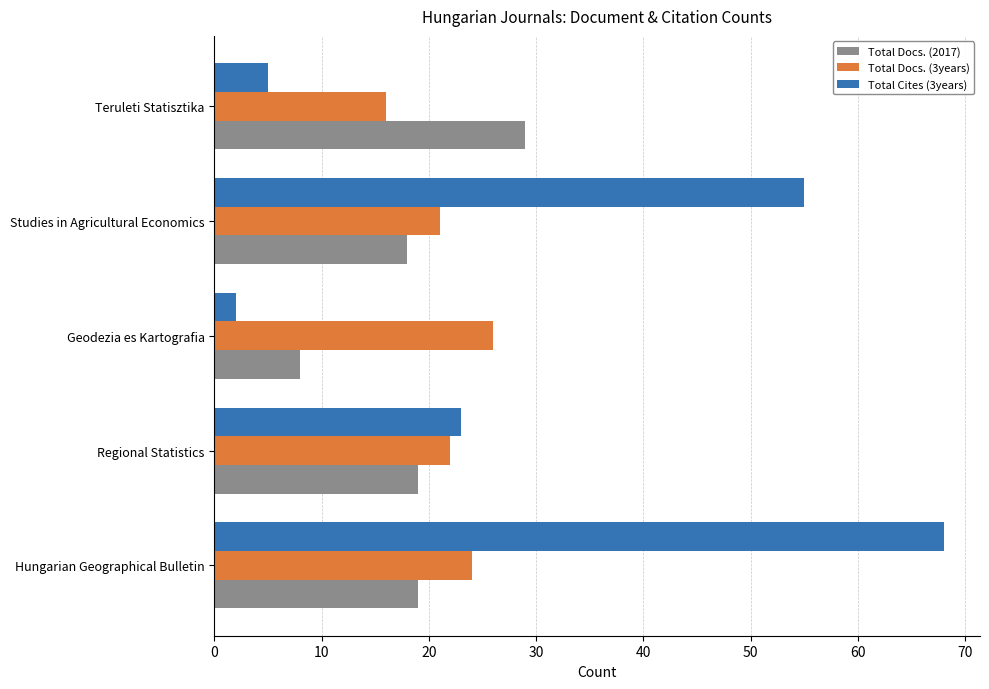

What is the approximate value of Total Docs. (2017) at Teruleti Statisztika, to the nearest 10?

30